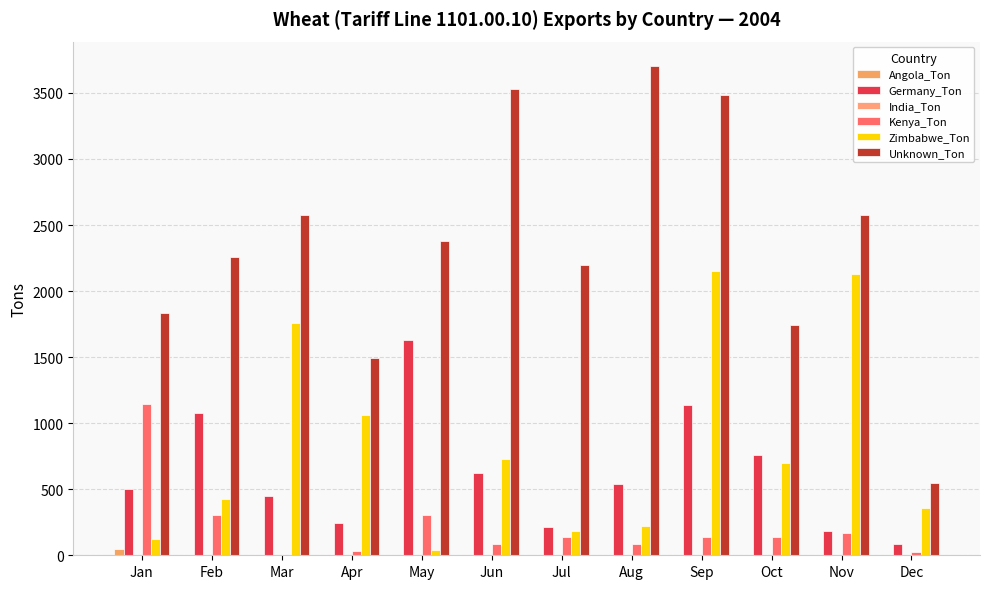

Does the chart contain stacked bars?

No